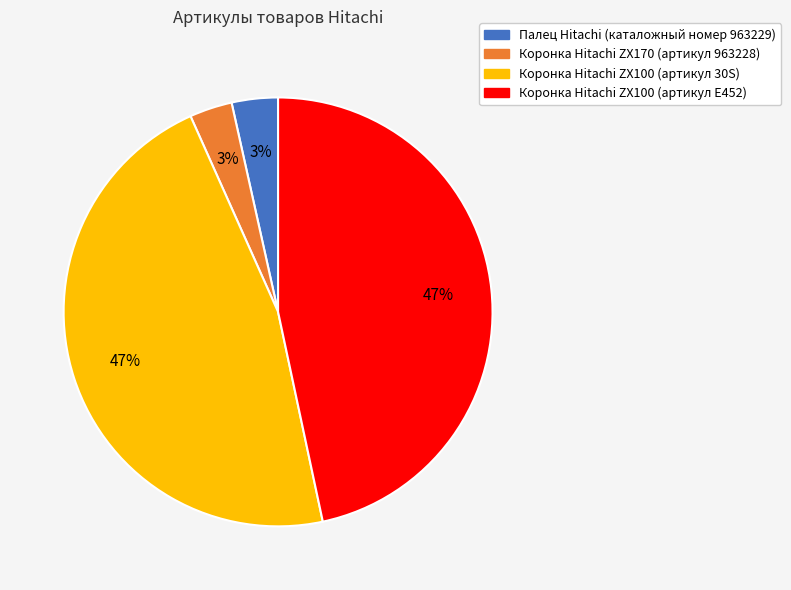

How many segments does this pie chart have?

4